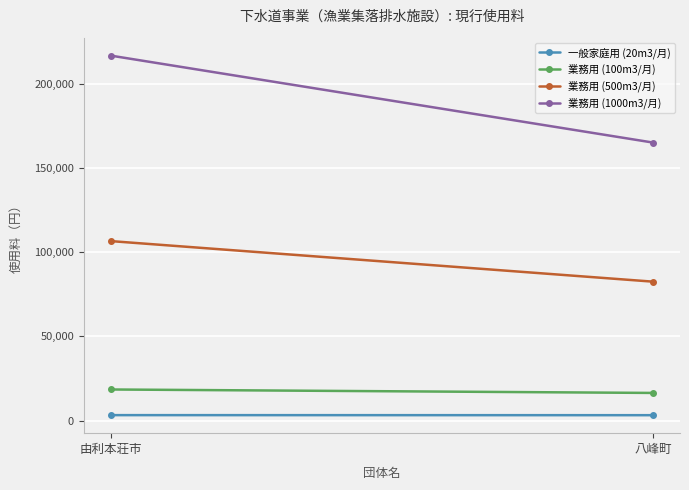

Reading right to left, transcribe all the data shown in this chart.

一般家庭用 (20m3/月): 八峰町=3300	由利本荘市=3333
業務用 (100m3/月): 八峰町=16500	由利本荘市=18543
業務用 (500m3/月): 八峰町=82500	由利本荘市=106543
業務用 (1000m3/月): 八峰町=165000	由利本荘市=216543